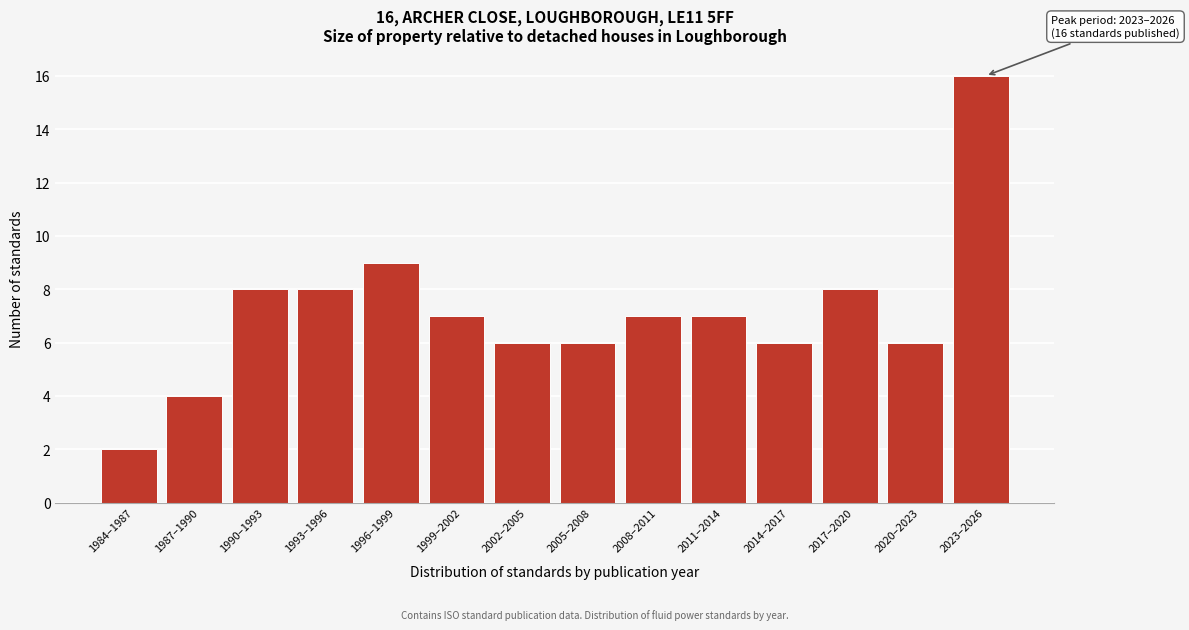

Reading left to right, list all the values displayed in this chart.

2	4	8	8	9	7	6	6	7	7	6	8	6	16